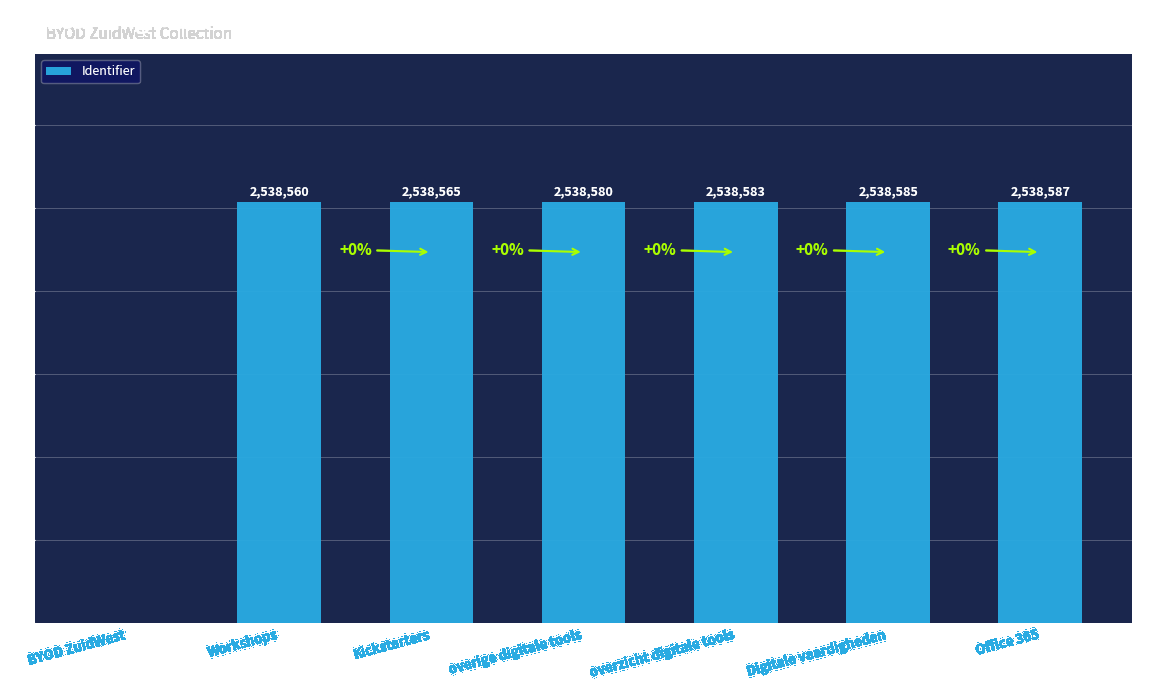

At which category does the chart reach its peak across all series?

Office 365